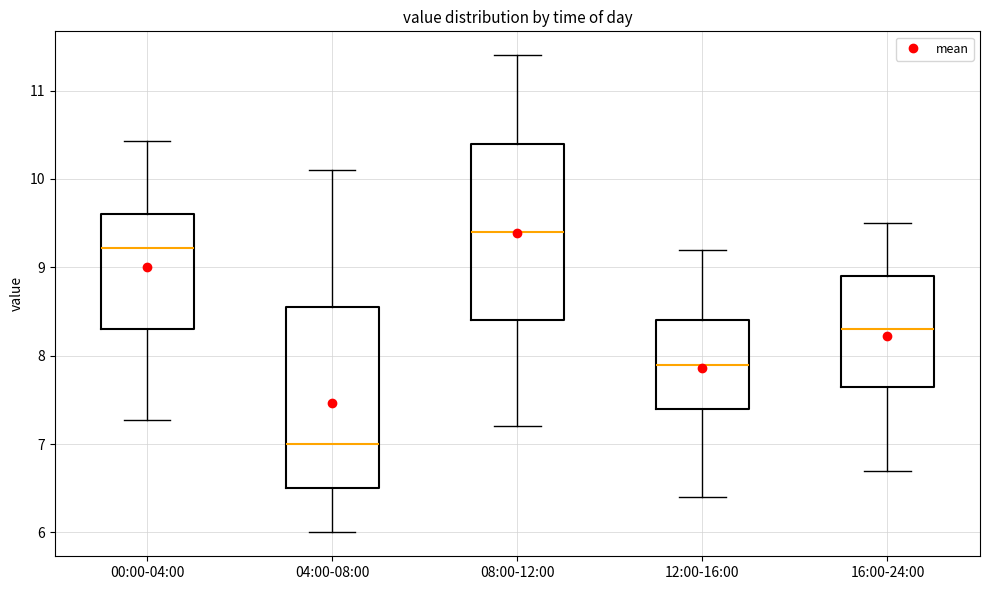

Which box's median line is the highest?

08:00-12:00